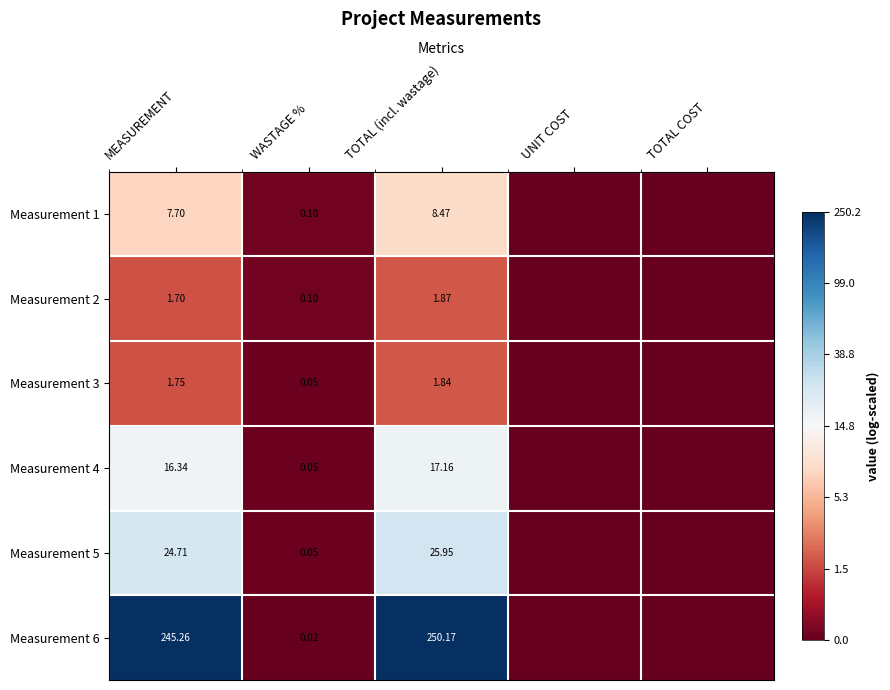

Which series has the largest range (max minus min)?

Measurement 6